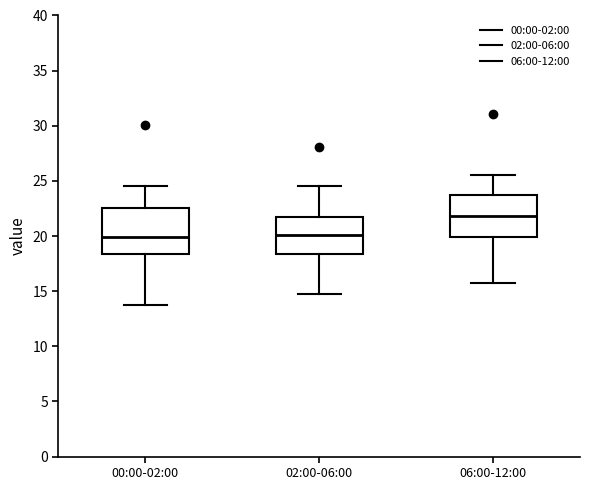

Reading left to right, transcribe this box plot: for each box, give where its median line is, the range the box spans, and where its two whiskers end, as read against the y-axis. The values are not printed on the chart, so give them approximately, as read against the axis.

00:00-02:00: median 20.0, box 18.5 to 22.5, whiskers 13.5 to 24.5
02:00-06:00: median 20.0, box 18.5 to 22.0, whiskers 14.5 to 24.5
06:00-12:00: median 22.0, box 20.0 to 23.5, whiskers 15.5 to 25.5